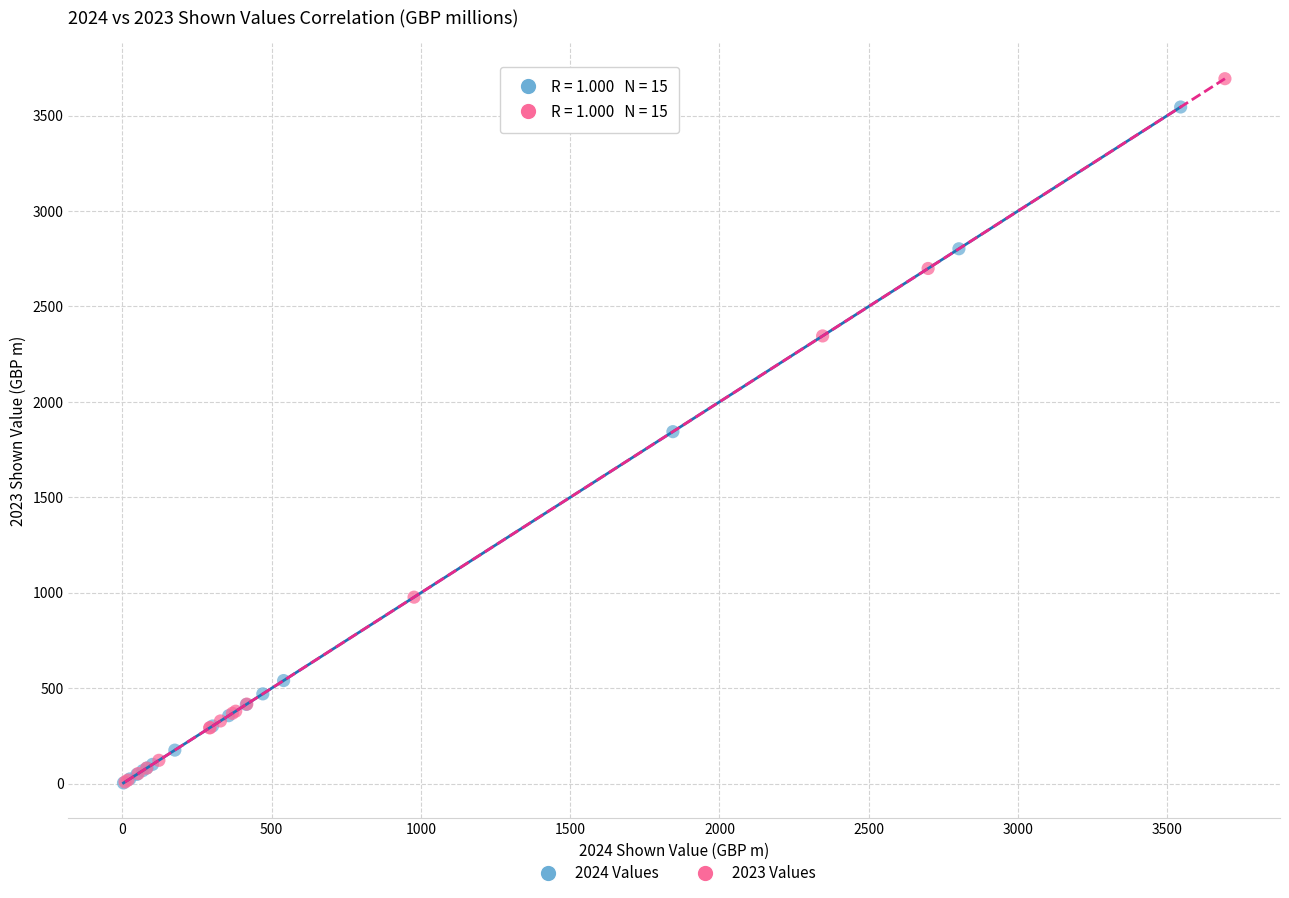

Which series has the largest Y range (max minus min)?

2023 Values